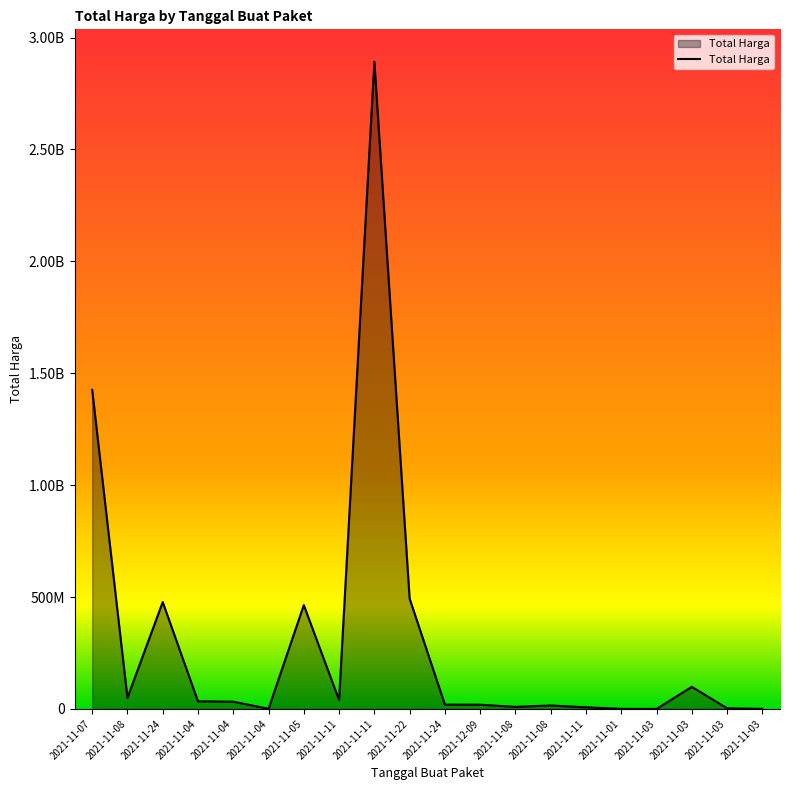

Where is the first local minimum?

2021-11-08